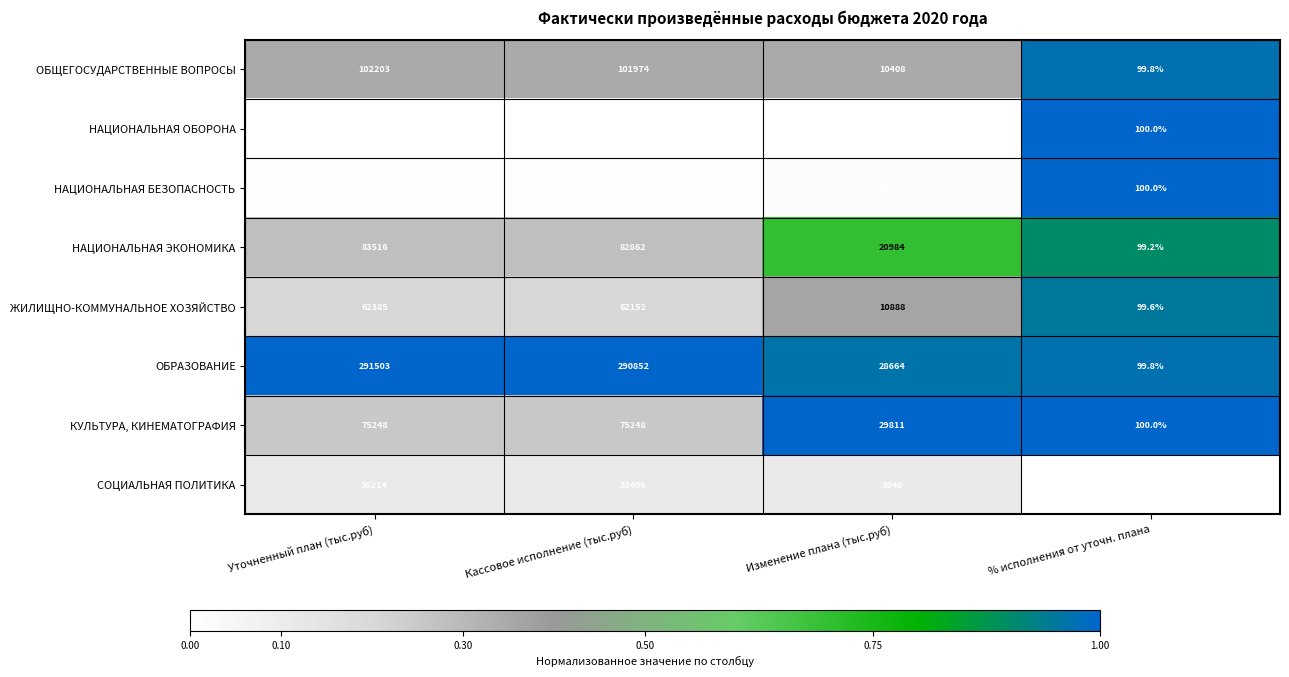

At which category is the sum across all series the highest?

Уточненный план (тыс.руб)